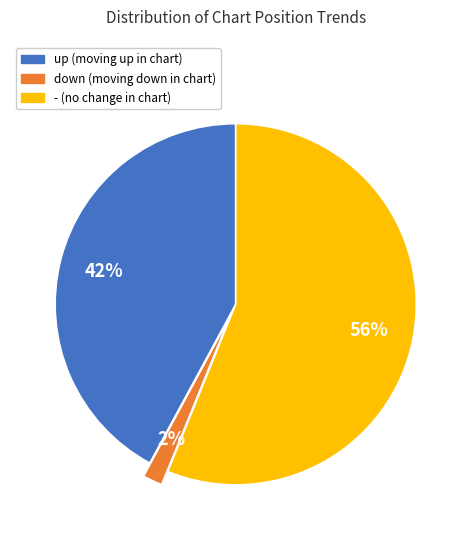

Count the number of slices in the pie.

3